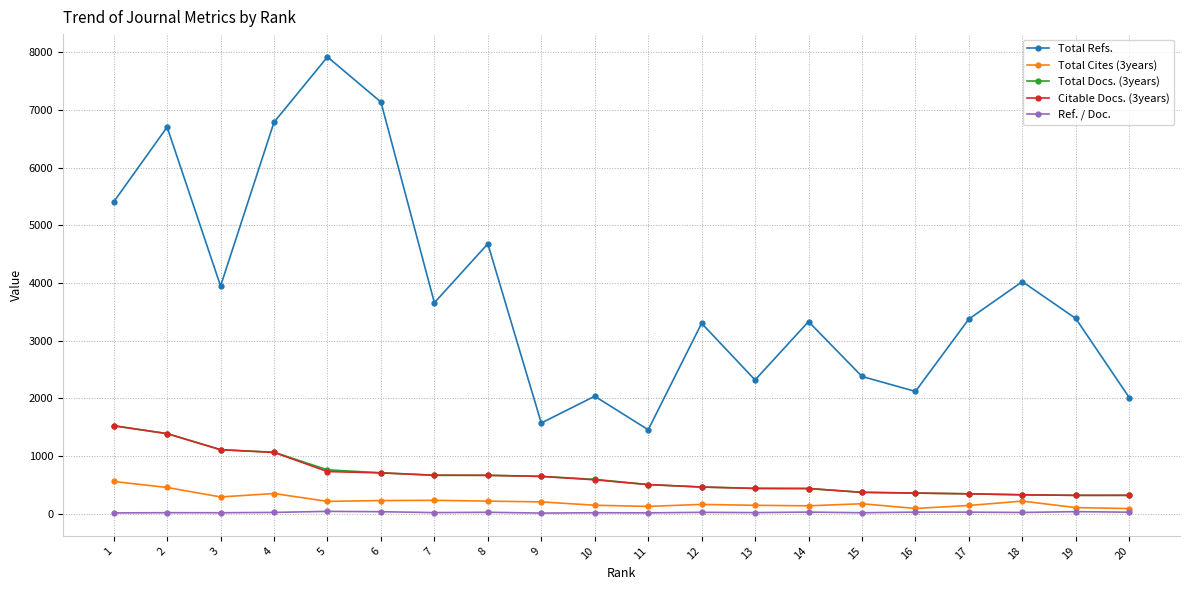

The value of Citable Docs. (3years) at 15 is 368.0. True or false?

True